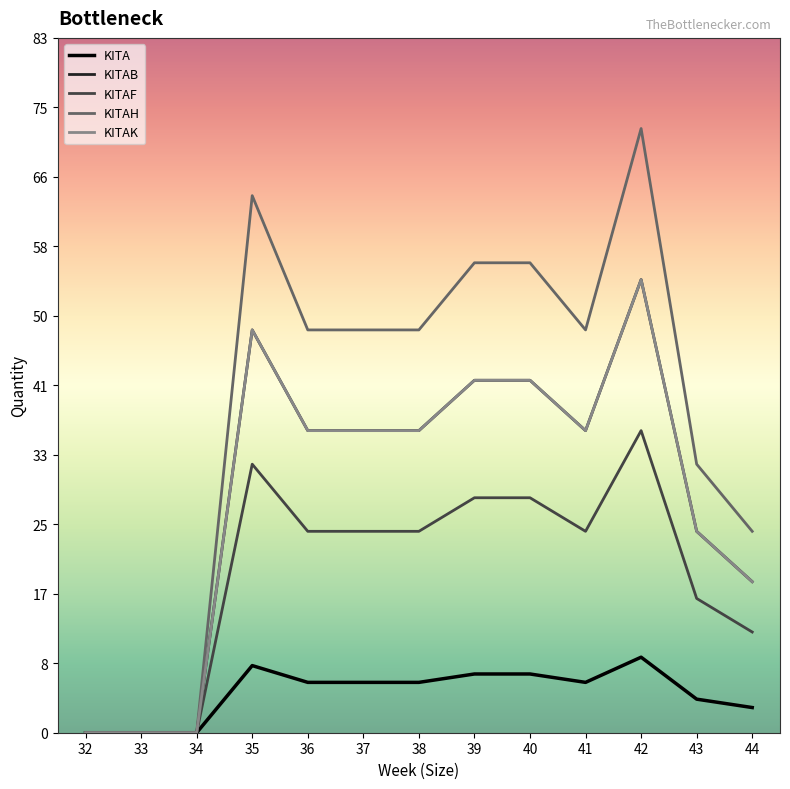

Reading left to right, what are all the values shown in this chart?

KITA: 32=0	33=0	34=0	35=8	36=6	37=6	38=6	39=7	40=7	41=6	42=9	43=4	44=3
KITAB: 32=0	33=0	34=0	35=48	36=36	37=36	38=36	39=42	40=42	41=36	42=54	43=24	44=18
KITAF: 32=0	33=0	34=0	35=32	36=24	37=24	38=24	39=28	40=28	41=24	42=36	43=16	44=12
KITAH: 32=0	33=0	34=0	35=64	36=48	37=48	38=48	39=56	40=56	41=48	42=72	43=32	44=24
KITAK: 32=0	33=0	34=0	35=48	36=36	37=36	38=36	39=42	40=42	41=36	42=54	43=24	44=18